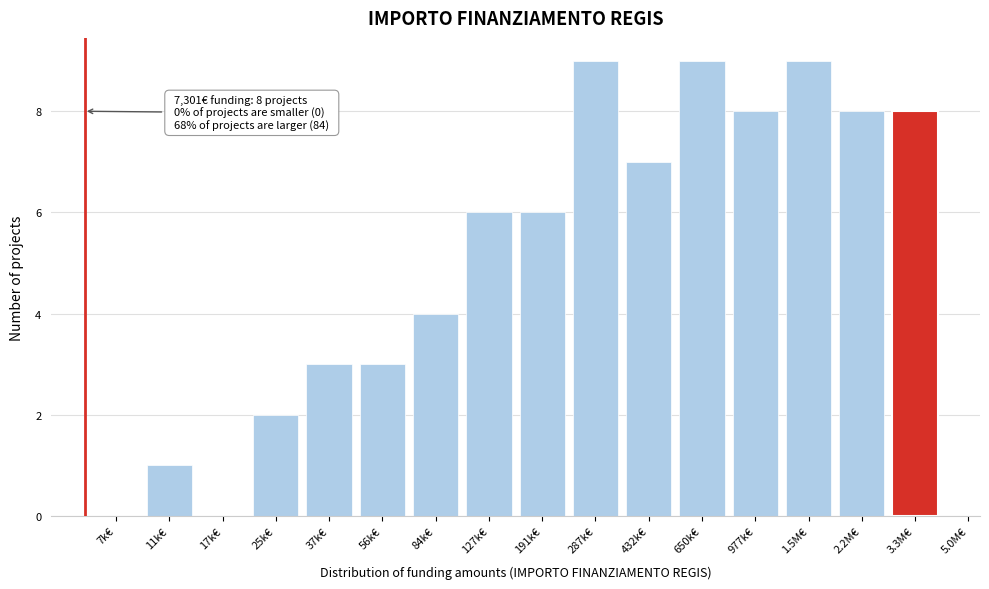

Reading left to right, transcribe all the data shown in this chart.

7k€=0	11k€=1	17k€=0	25k€=2	37k€=3	56k€=3	84k€=4	127k€=6	191k€=6	287k€=9	432k€=7	650k€=9	977k€=8	1.5M€=9	2.2M€=8	3.3M€=8